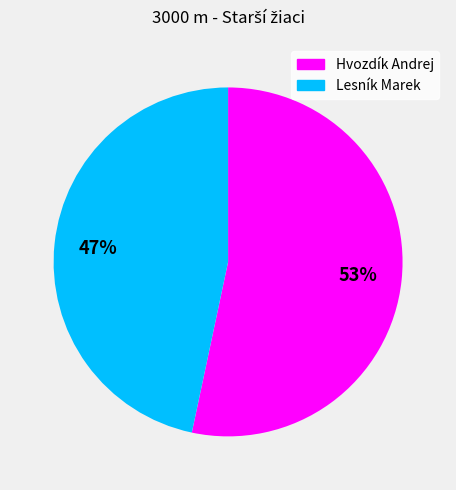

To the nearest percent, what is the average slice percentage?

50%